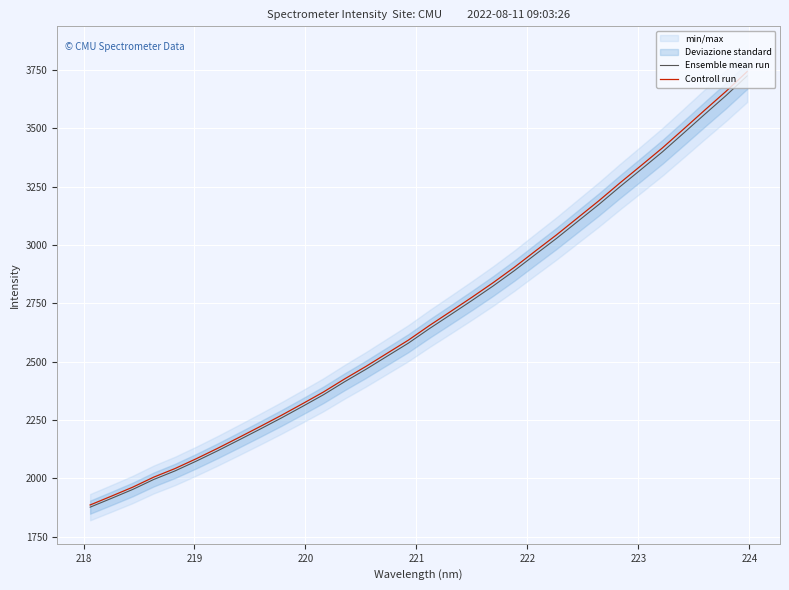

How many lines are shown in the chart?

2